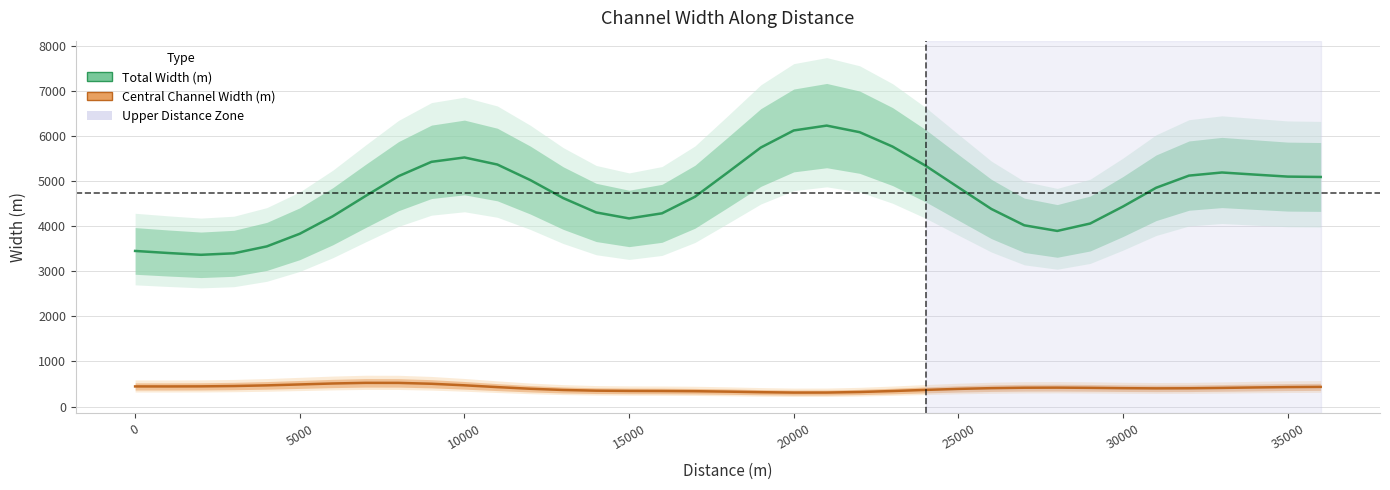

The Central Channel Width (m) series shows 716.8 at 1000. True or false?

False